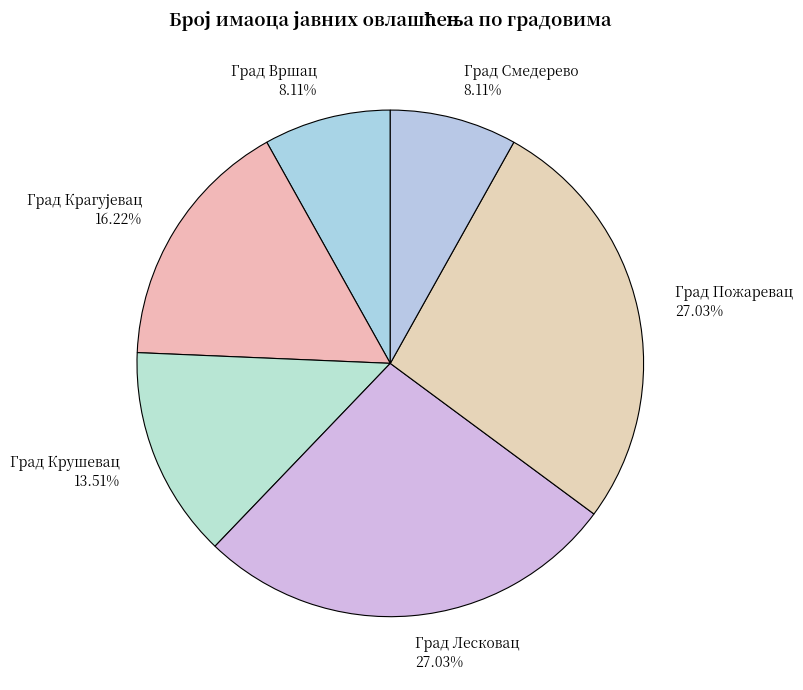

Approximately how many times larger is the value at Град Вршац compared to Град Пожаревац?

0.3